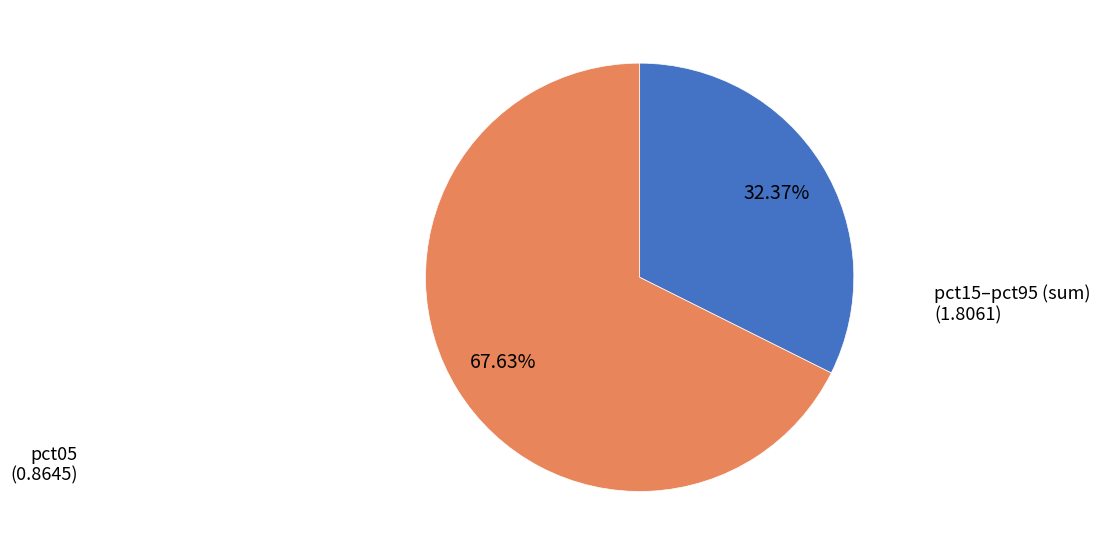

Is there a majority slice in this chart?

Yes